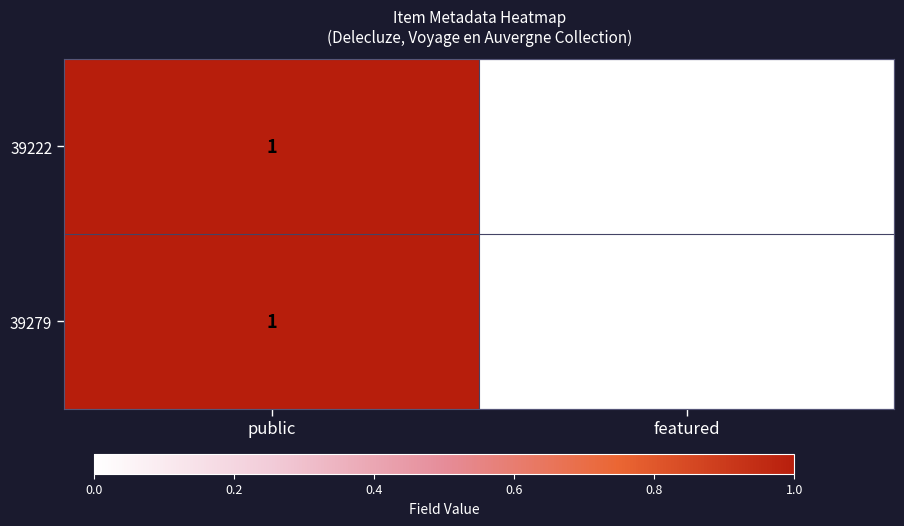

How many categories are shown in the chart?

2